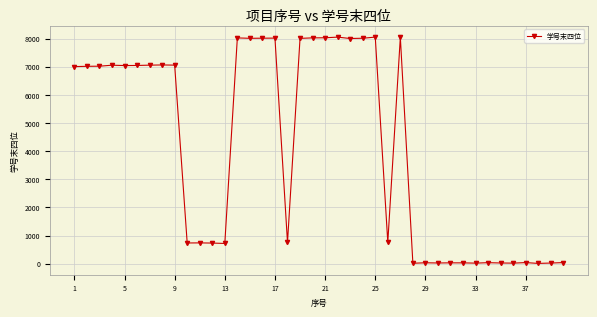

What is the greatest value displayed?

8051